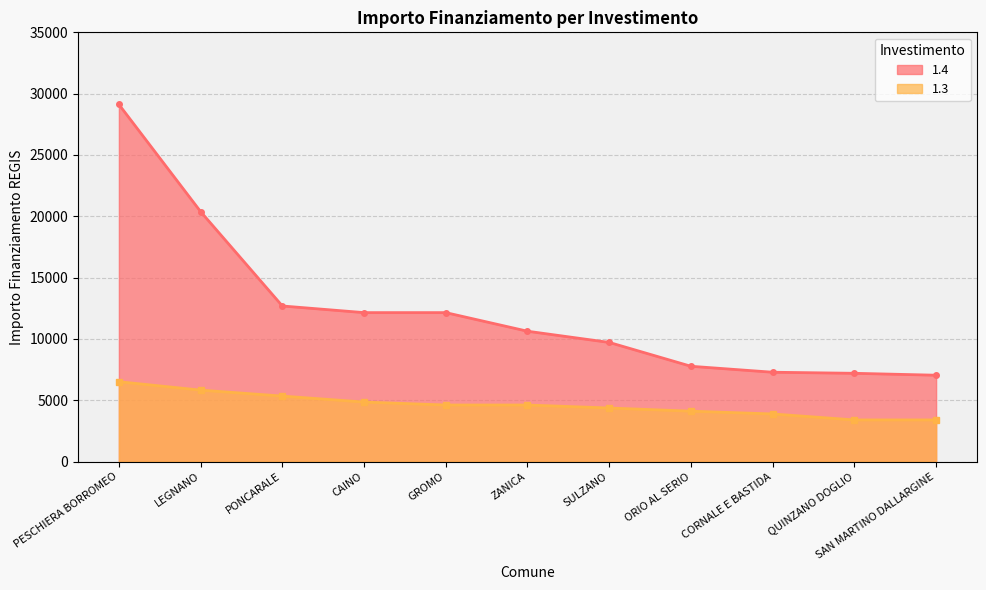

True or false: 1.3 and 1.4 intersect in this chart.

False